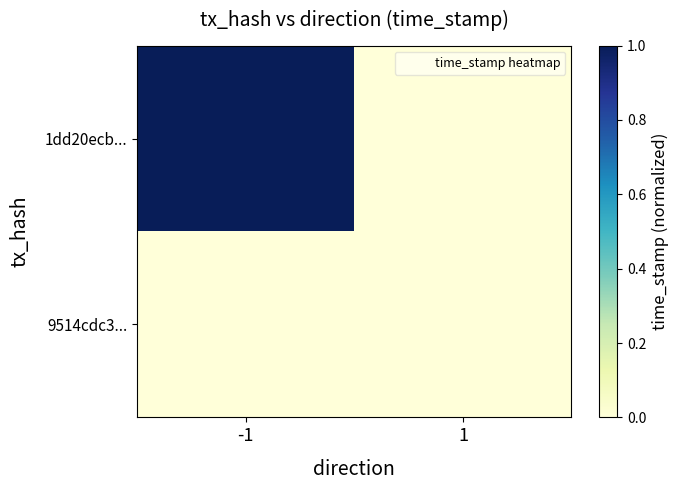

Reading right to left, list all the values displayed in this chart.

1dd20ecb...: 1=0	-1=1
9514cdc3...: 1=0	-1=0